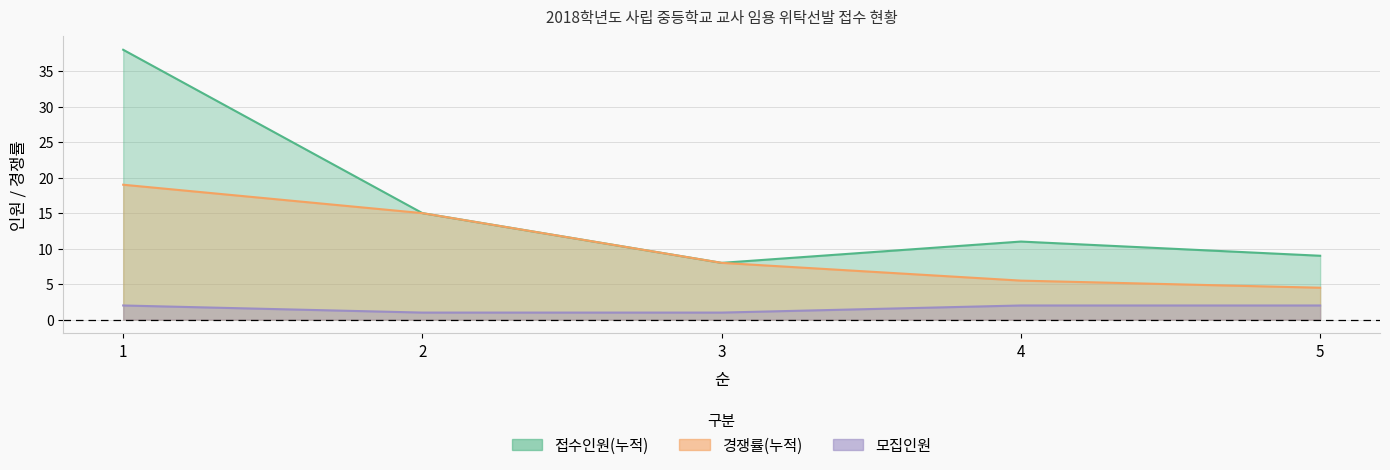

List the labels in order of 경쟁률(누적) value, largest first.

1, 2, 3, 4, 5